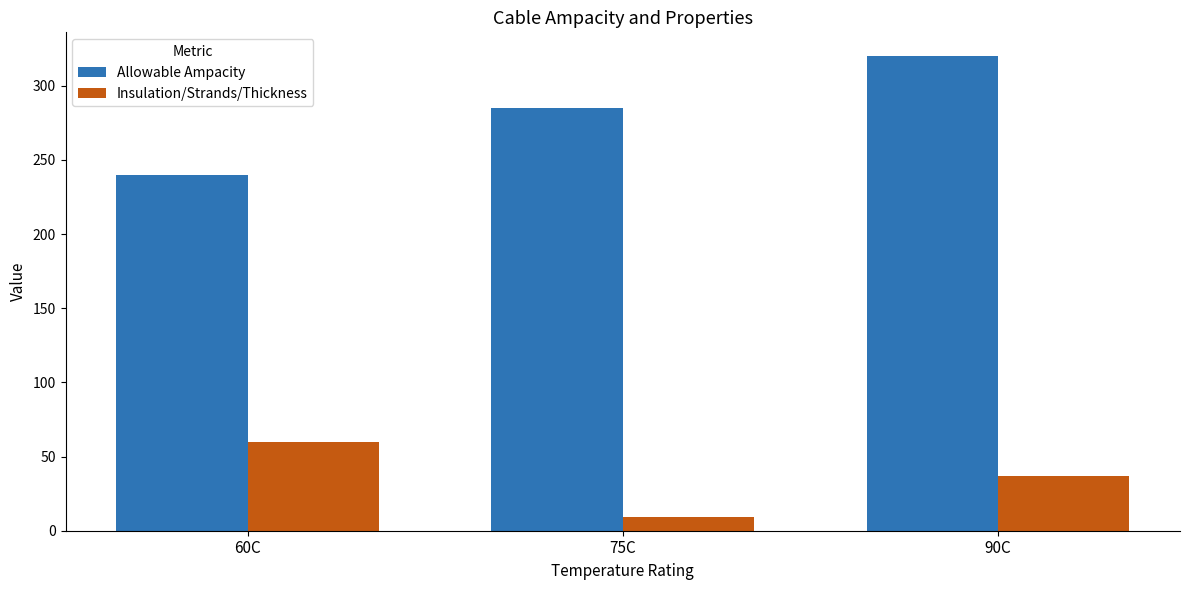

Which category has the highest value in the Allowable Ampacity series?

90C